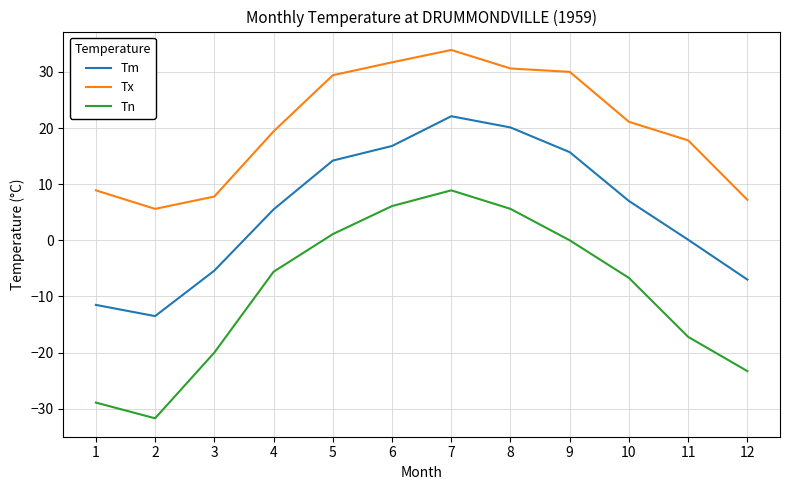

Reading left to right, extract all data points from this chart.

Tm: -11.5	-13.5	-5.4	5.5	14.2	16.8	22.1	20.1	15.7	7.0	0.1	-7.0
Tx: 8.9	5.6	7.8	19.4	29.4	31.7	33.9	30.6	30.0	21.1	17.8	7.2
Tn: -28.9	-31.7	-20.0	-5.6	1.1	6.1	8.9	5.6	0.0	-6.7	-17.2	-23.3